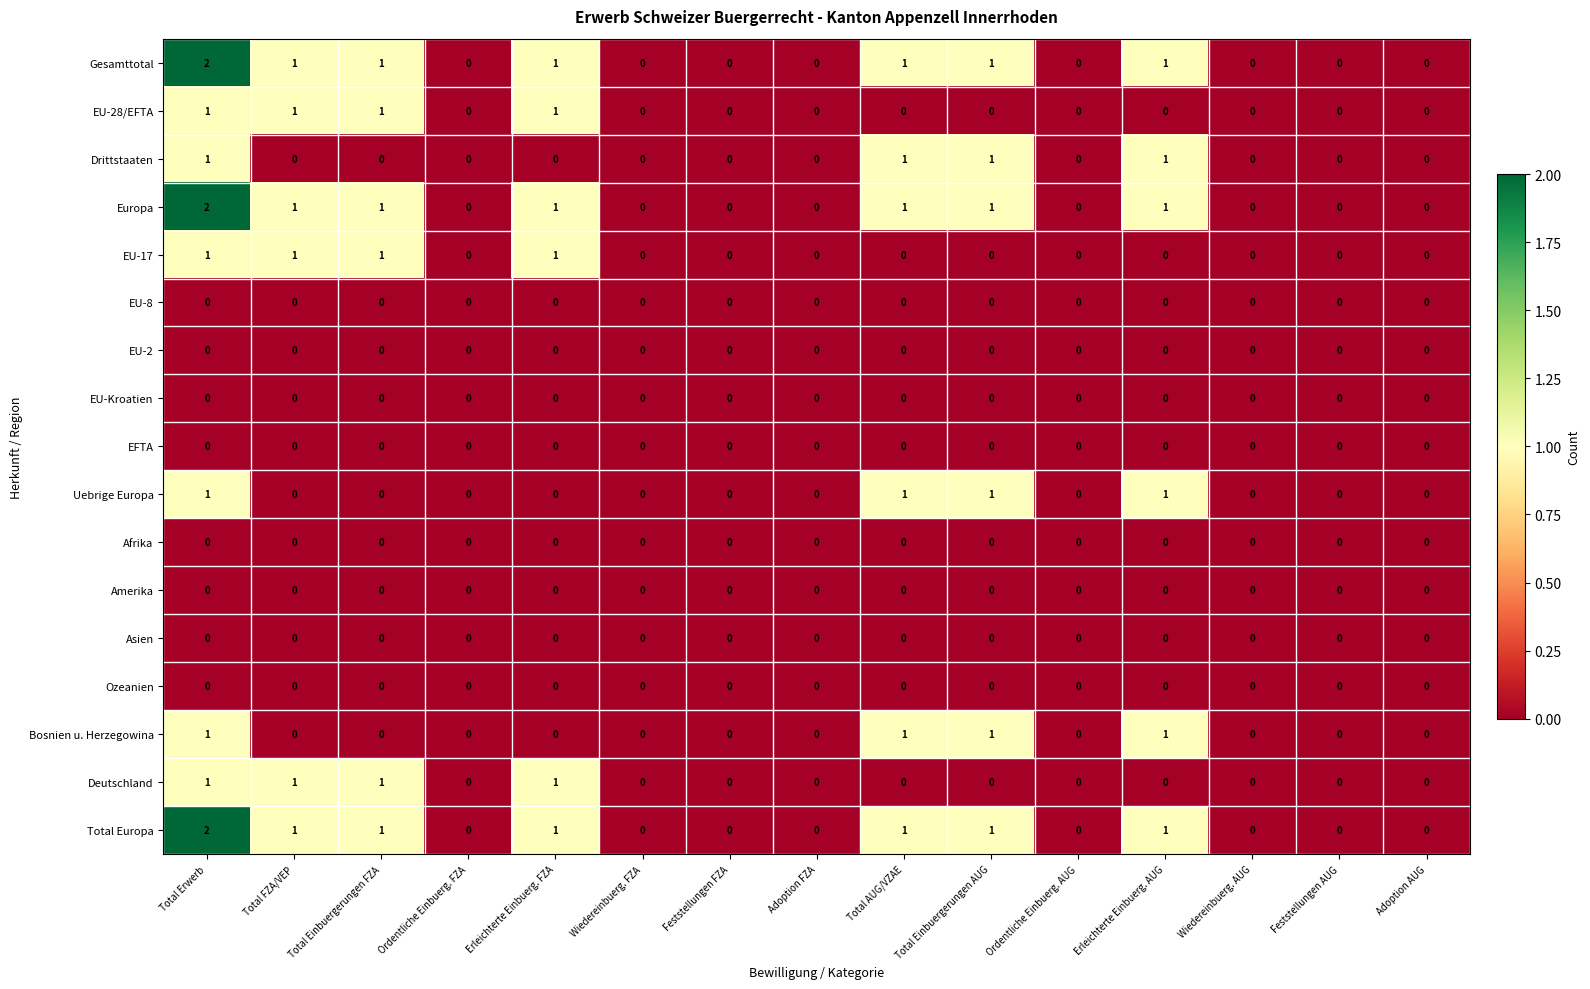

What is the greatest value displayed?

2